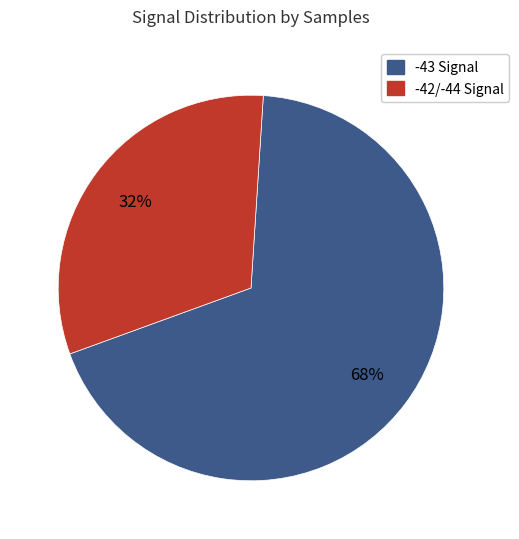

Is there a majority slice in this chart?

Yes